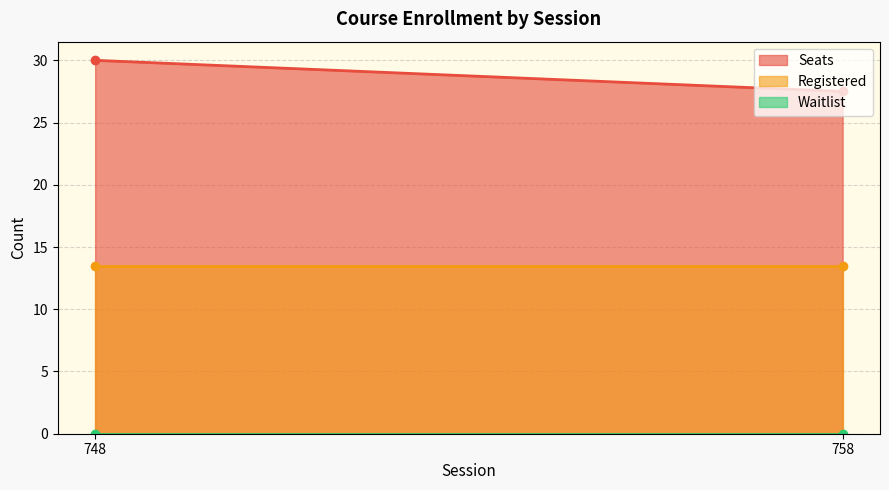

Which category has the highest value across all series?

748